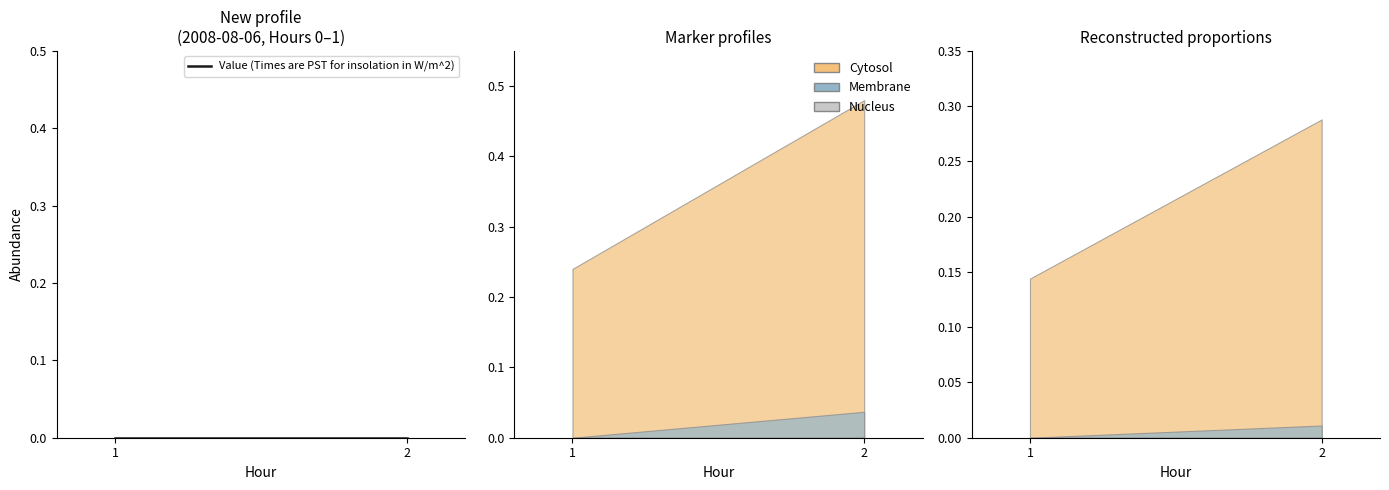

True or false: Value (Times are PST for insolation in W/m^2) has a value of 0 at 13.

True